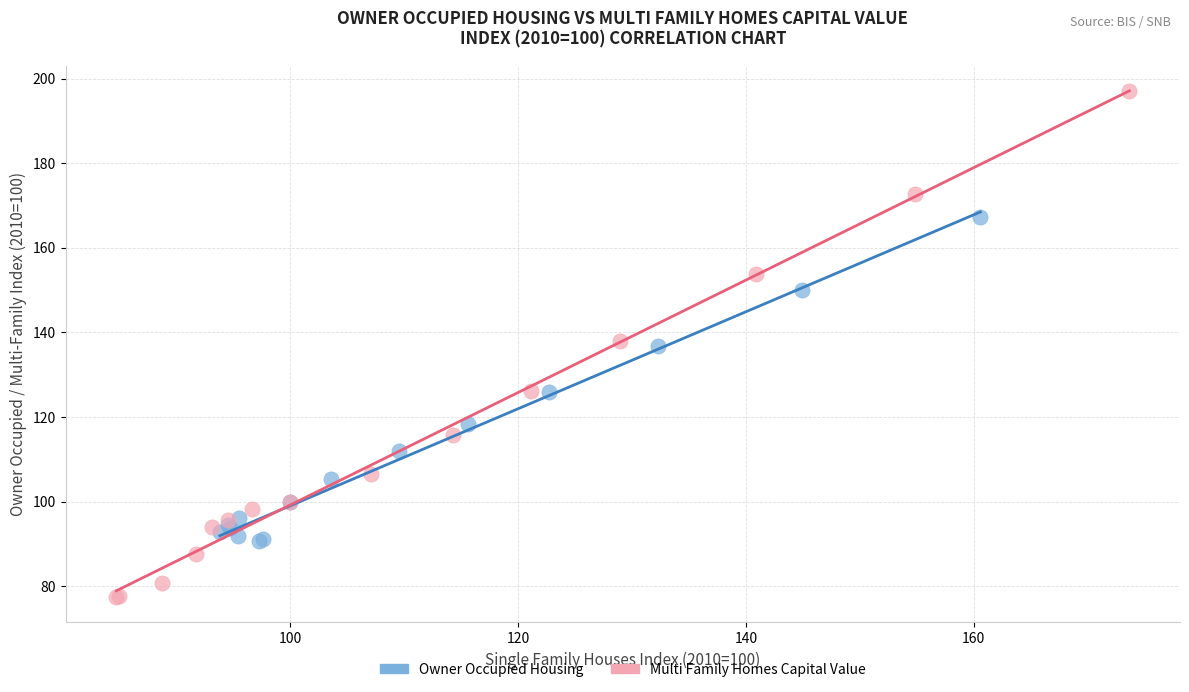

Which series contains the lowest Y value?

Multi Family Homes Capital Value